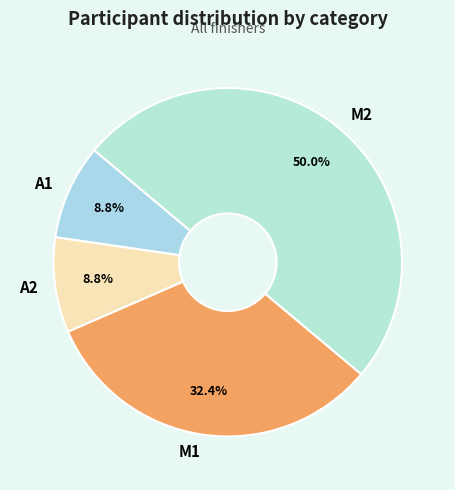

Which has a higher value, M2 or M1?

M2